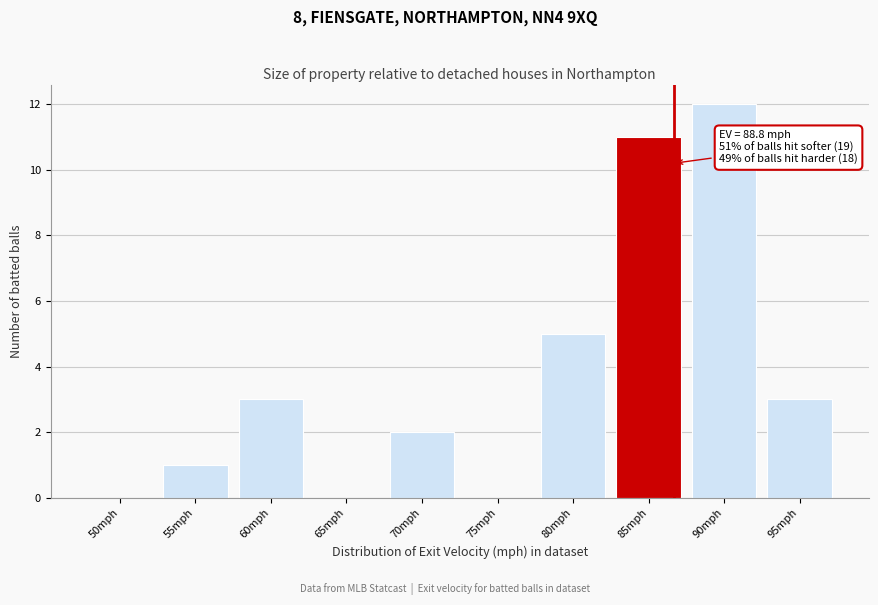

Reading left to right, what are all the values shown in this chart?

50mph=0	55mph=1	60mph=3	65mph=0	70mph=2	75mph=0	80mph=5	85mph=11	90mph=12	95mph=3